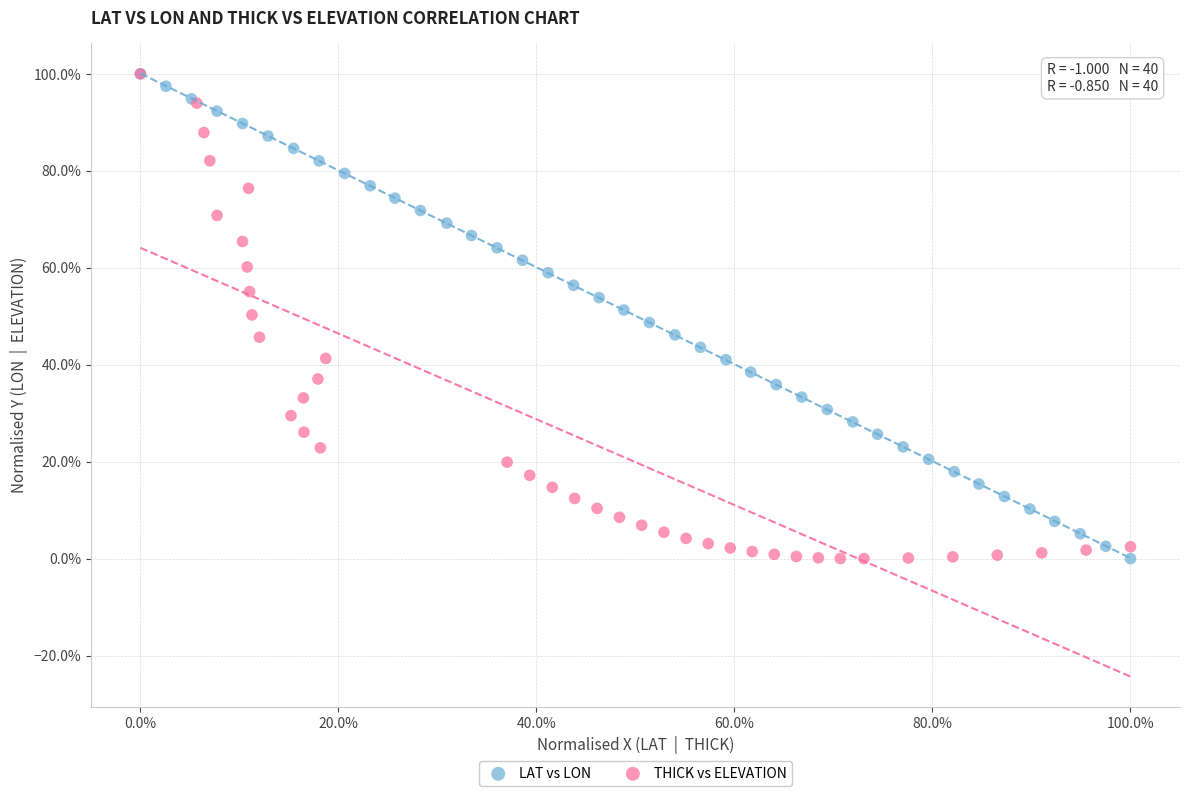

What are all the series names shown in the legend?

LAT vs LON, THICK vs ELEVATION